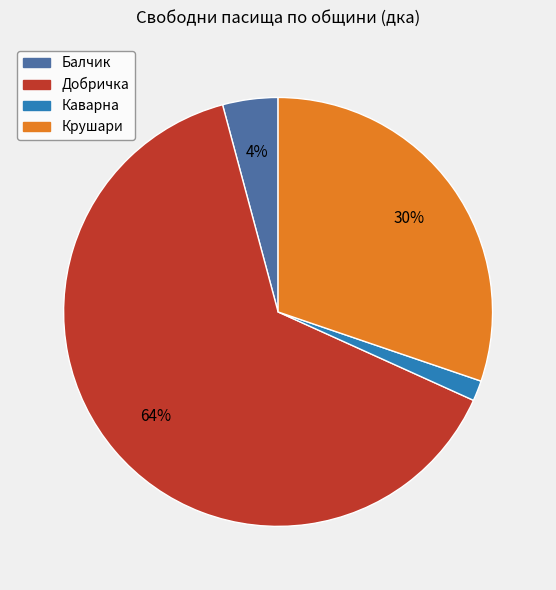

Count the number of slices in the pie.

4